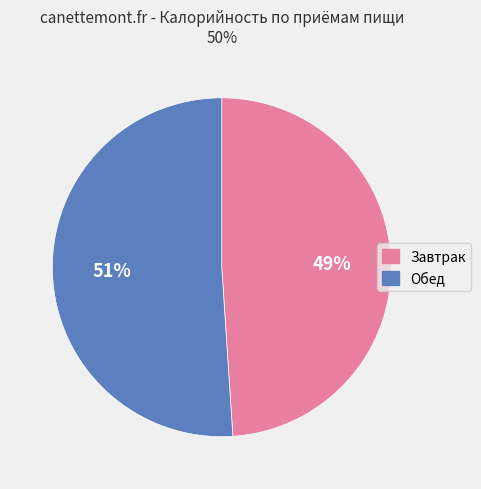

Combined, do Обед and Завтрак account for over 50%?

Yes